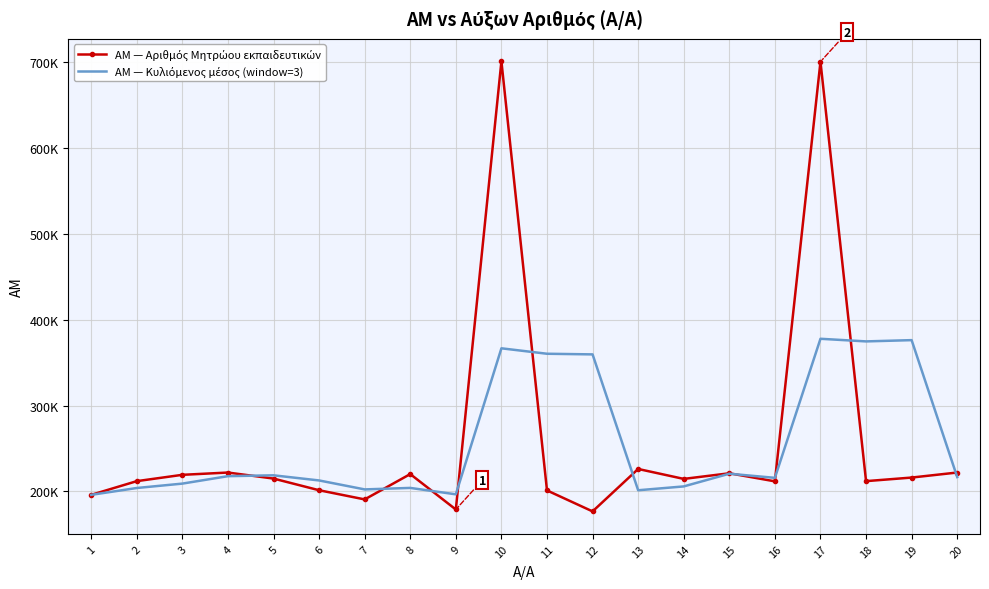

The value of ΑΜ — Κυλιόμενος μέσος (window=3) at 3 is 208937. True or false?

True